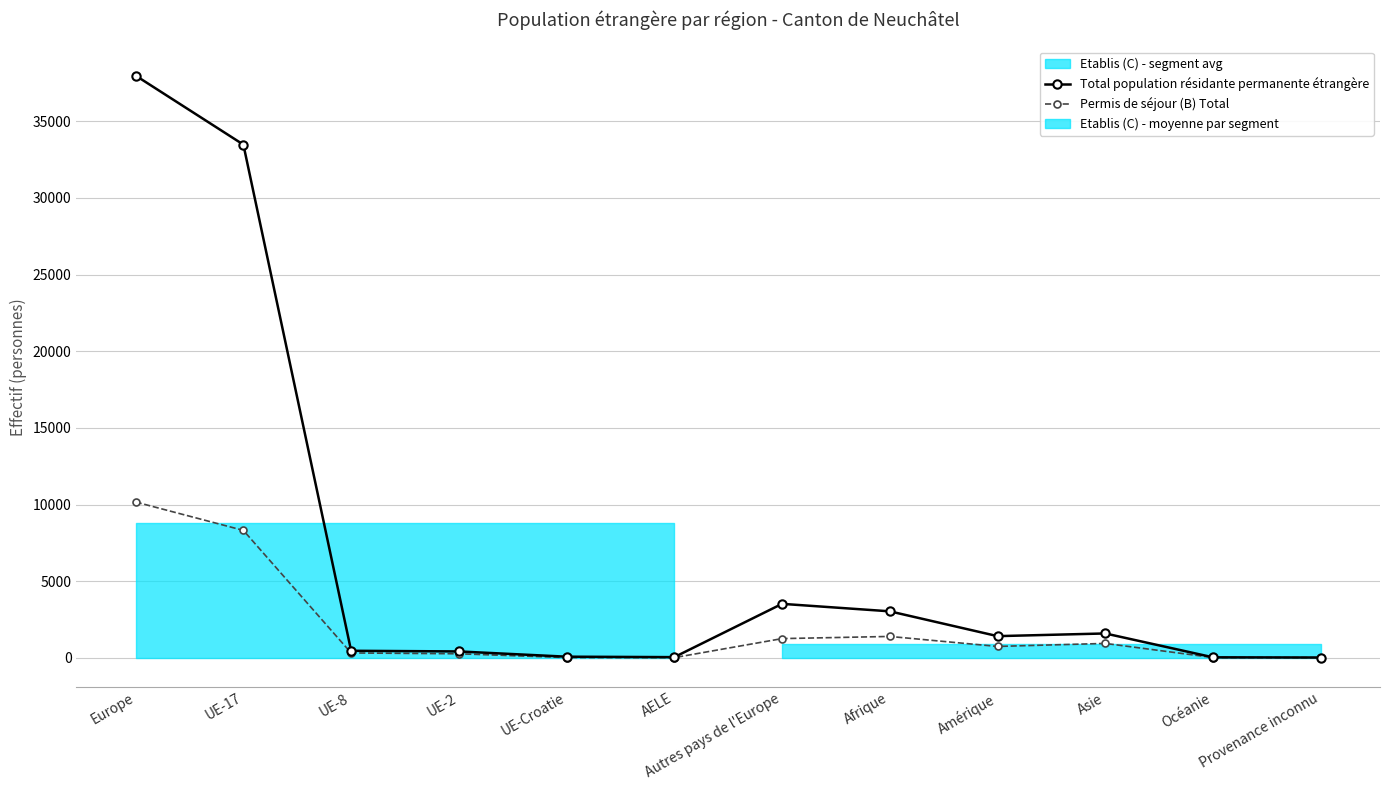

At which label is Permis de séjour (B) Total closest to 5086?

UE-17